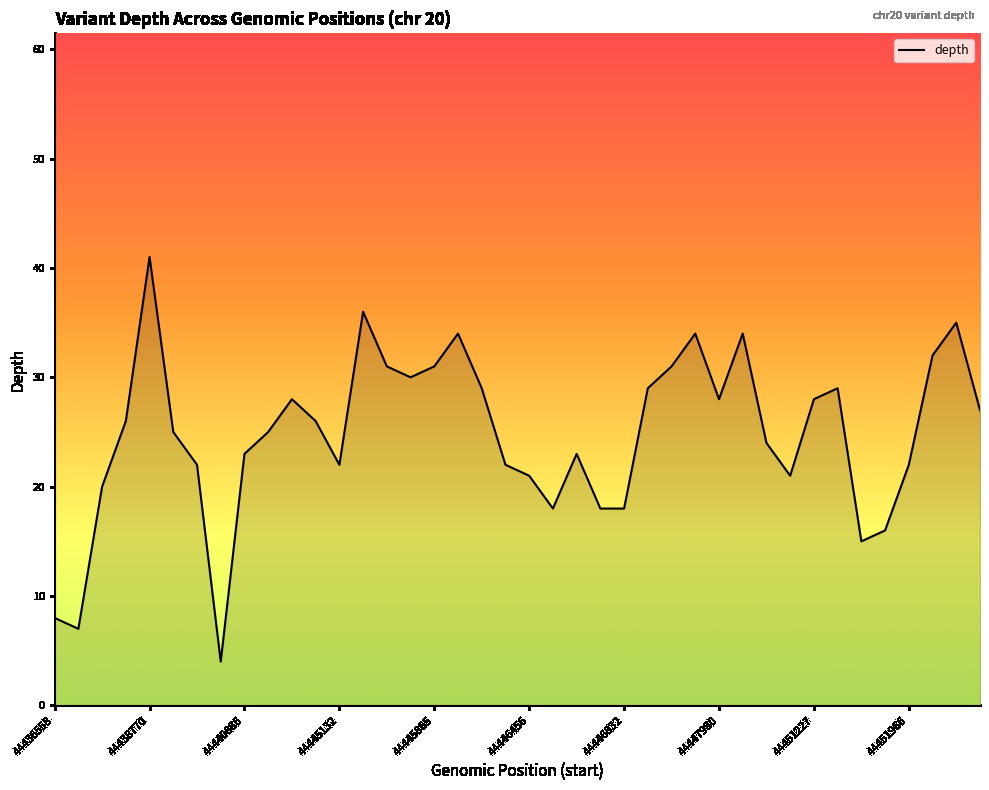

How many values are below 26?

20